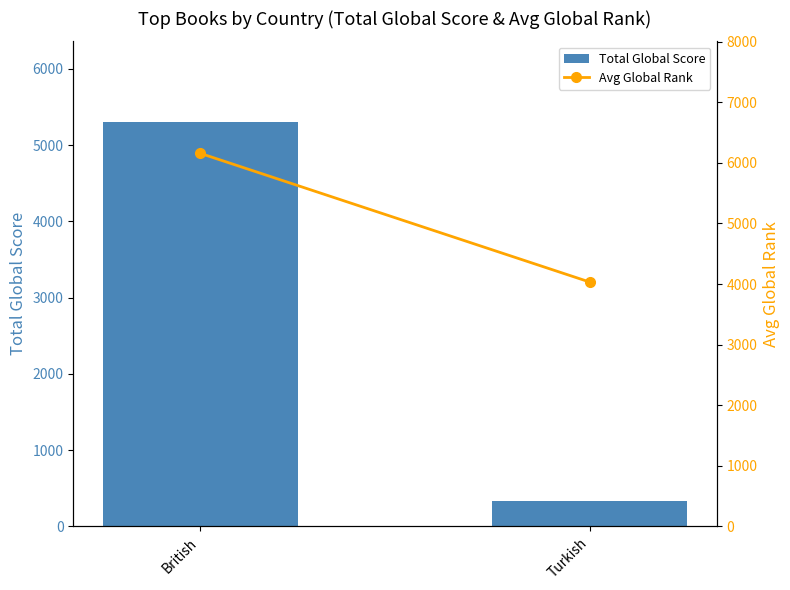

What is the spread (max minus min) of values at Turkish?

3696